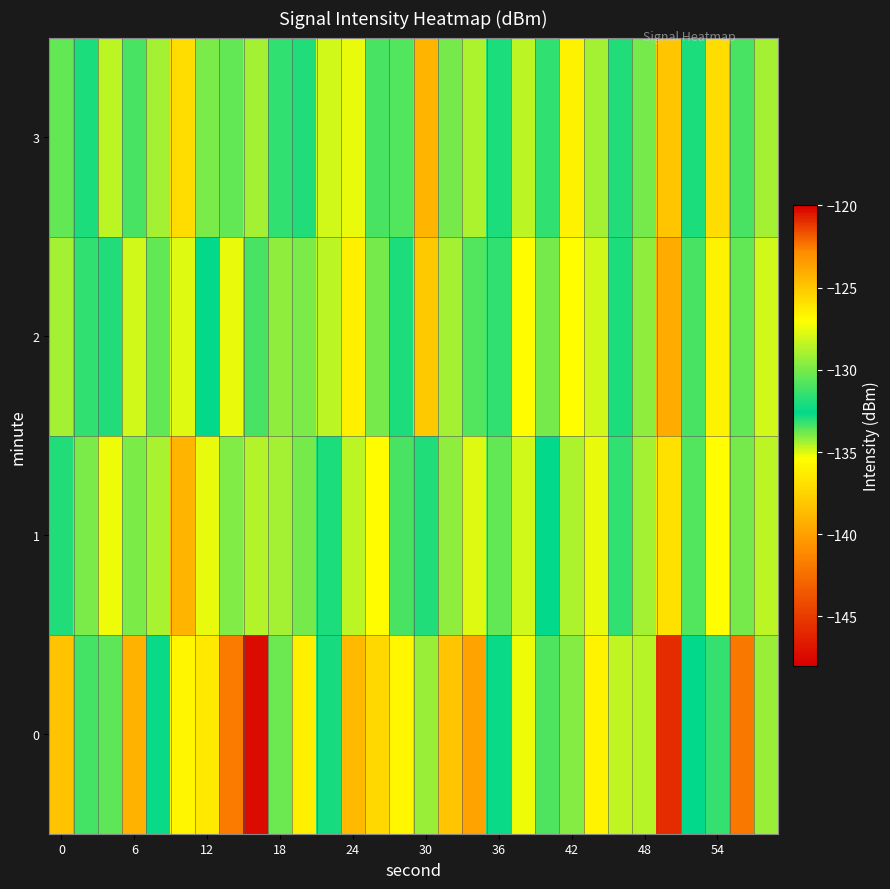

Reading left to right, list all the values displayed in this chart.

0: -124.8	-131.1	-130.6	-139.0	-132.4	-126.7	-136.5	-141.9	-147.3	-130.2	-126.5	-132.1	-124.5	-125.7	-126.7	-129.2	-138.2	-139.9	-132.4	-127.4	-130.9	-134.1	-126.6	-134.7	-128.6	-120.9	-132.7	-133.2	-141.9	-129.3
1: -131.9	-134.0	-127.4	-129.9	-128.9	-139.0	-135.1	-129.8	-128.7	-129.0	-130.0	-132.0	-128.5	-127.0	-131.0	-133.0	-129.5	-135.0	-130.5	-128.0	-132.5	-134.5	-127.5	-131.5	-129.0	-126.0	-133.5	-135.5	-130.0	-128.5
2: -129.0	-131.5	-133.0	-128.0	-130.5	-135.0	-132.5	-127.5	-131.0	-129.5	-134.0	-128.5	-126.5	-130.0	-132.0	-138.0	-129.0	-133.5	-131.5	-127.0	-130.0	-135.5	-128.0	-132.0	-129.5	-124.0	-131.0	-136.0	-130.5	-128.0
3: -130.5	-132.0	-128.5	-131.0	-129.0	-137.0	-134.0	-130.5	-129.0	-131.5	-133.0	-128.0	-127.5	-131.0	-133.5	-139.0	-130.0	-134.5	-132.0	-128.5	-131.5	-136.0	-129.0	-133.0	-130.0	-125.0	-132.0	-137.0	-131.0	-129.0